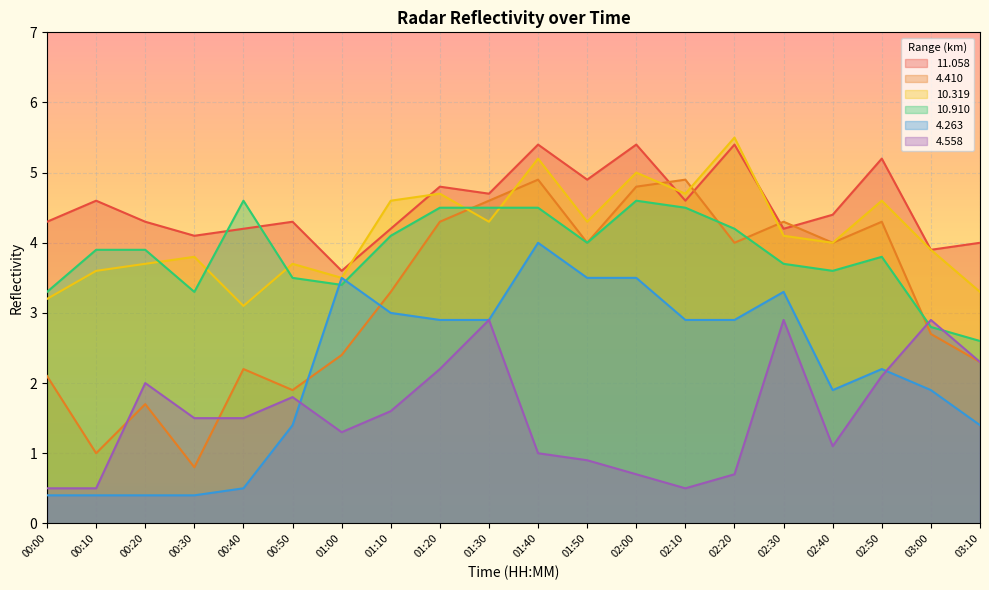

True or false:  10.910 and   4.558 intersect in this chart.

True